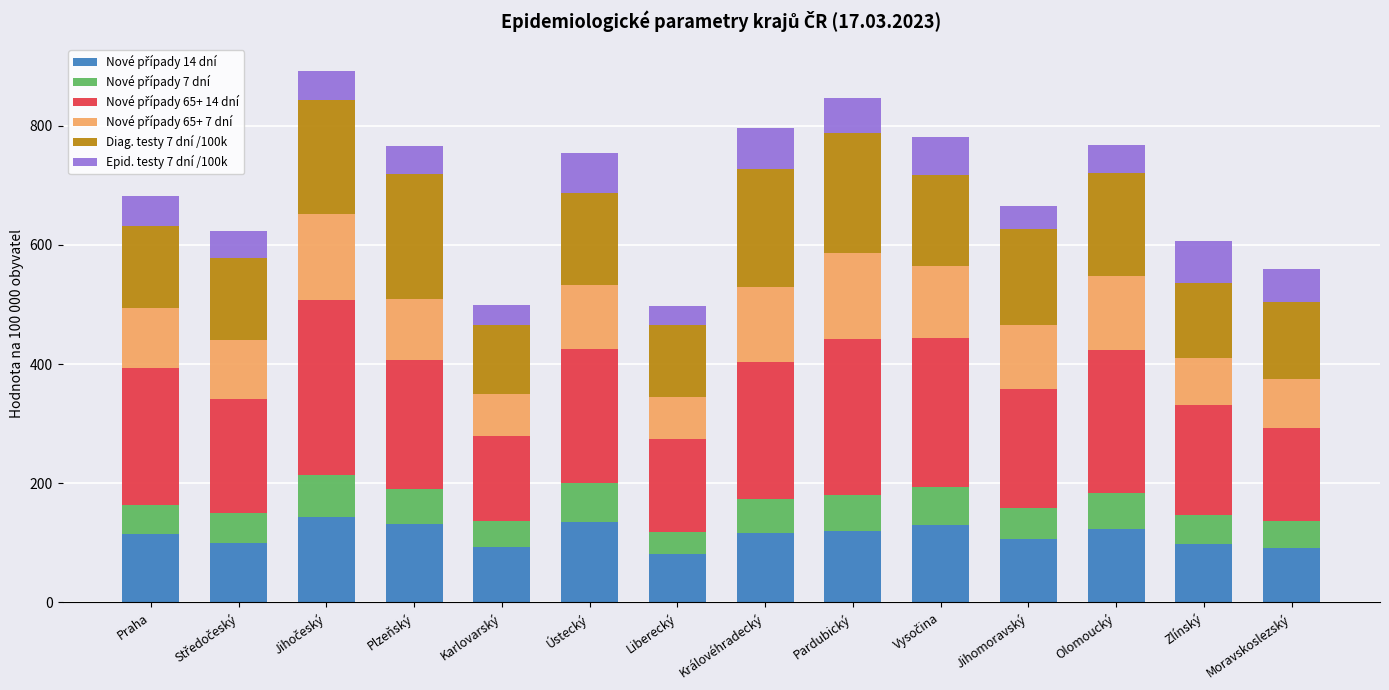

What is the total value across all series at Liberecký?

498.0